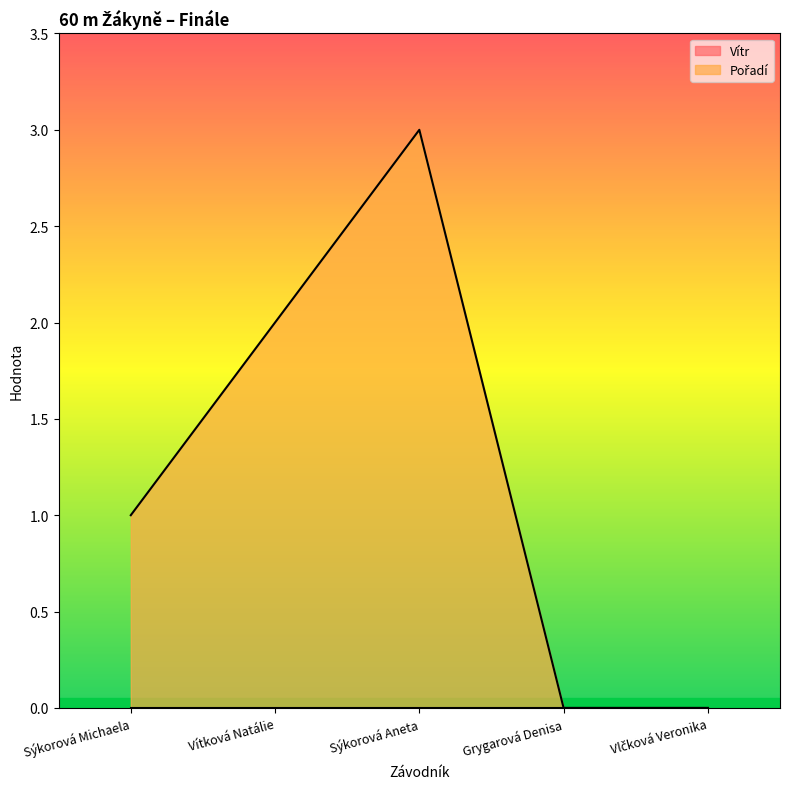

The chart shows a value of 0 at Grygarová Denisa. True or false?

True